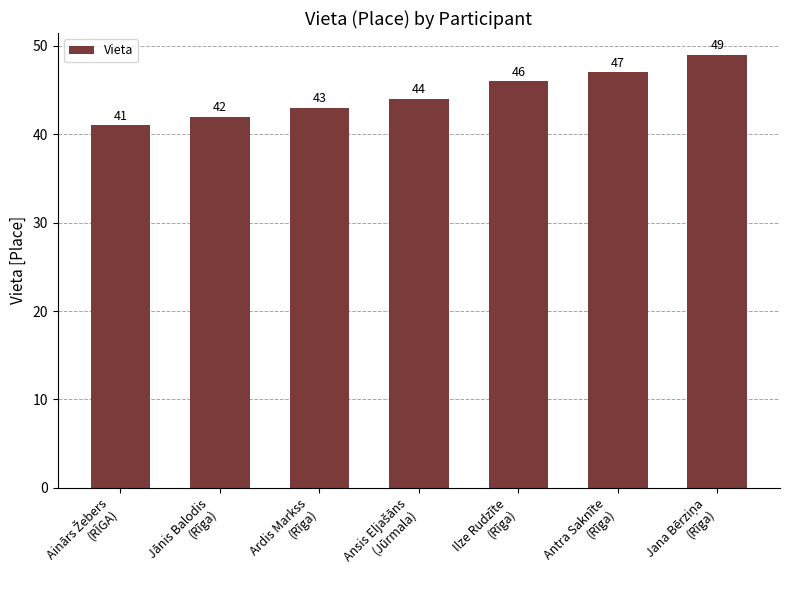

What is the label of the 2nd bar from the right?

Antra Saknīte
(Rīga)